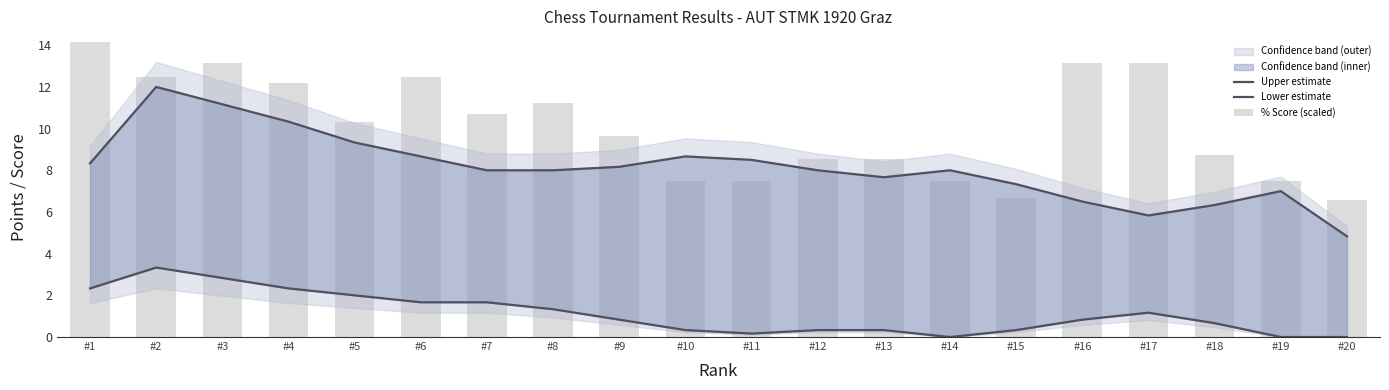

List the series in order of their overall mean, lowest first.

Lower estimate, Upper estimate, % Score (scaled)